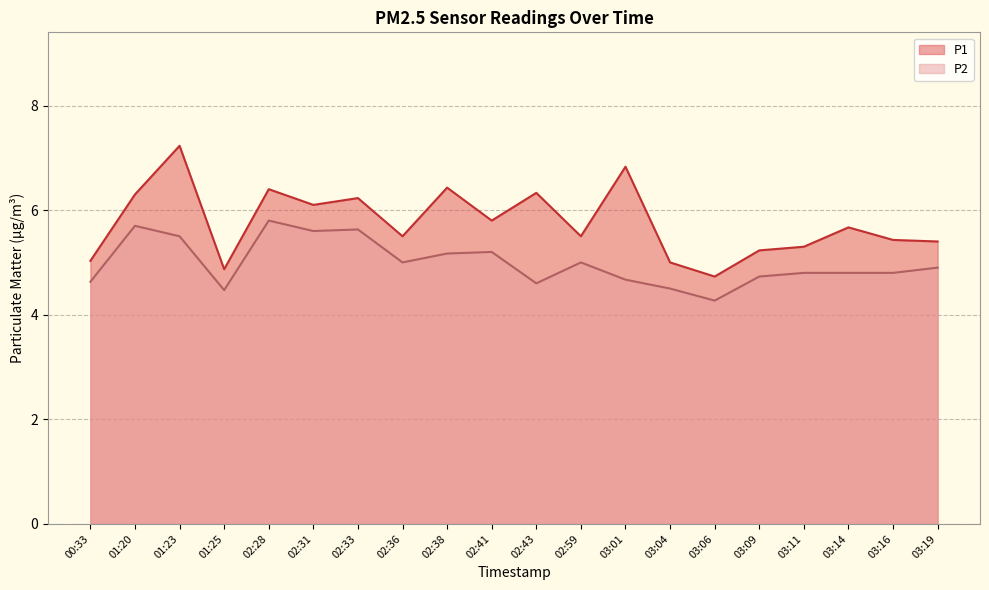

Reading left to right, list all the values displayed in this chart.

P1: 00:33=5.0	01:20=6.3	01:23=7.2	01:25=4.9	02:28=6.4	02:31=6.1	02:33=6.2	02:36=5.5	02:38=6.4	02:41=5.8	02:43=6.3	02:59=5.5	03:01=6.8	03:04=5.0	03:06=4.7	03:09=5.2	03:11=5.3	03:14=5.7	03:16=5.4	03:19=5.4
P2: 00:33=4.6	01:20=5.7	01:23=5.5	01:25=4.5	02:28=5.8	02:31=5.6	02:33=5.6	02:36=5.0	02:38=5.2	02:41=5.2	02:43=4.6	02:59=5.0	03:01=4.7	03:04=4.5	03:06=4.3	03:09=4.7	03:11=4.8	03:14=4.8	03:16=4.8	03:19=4.9